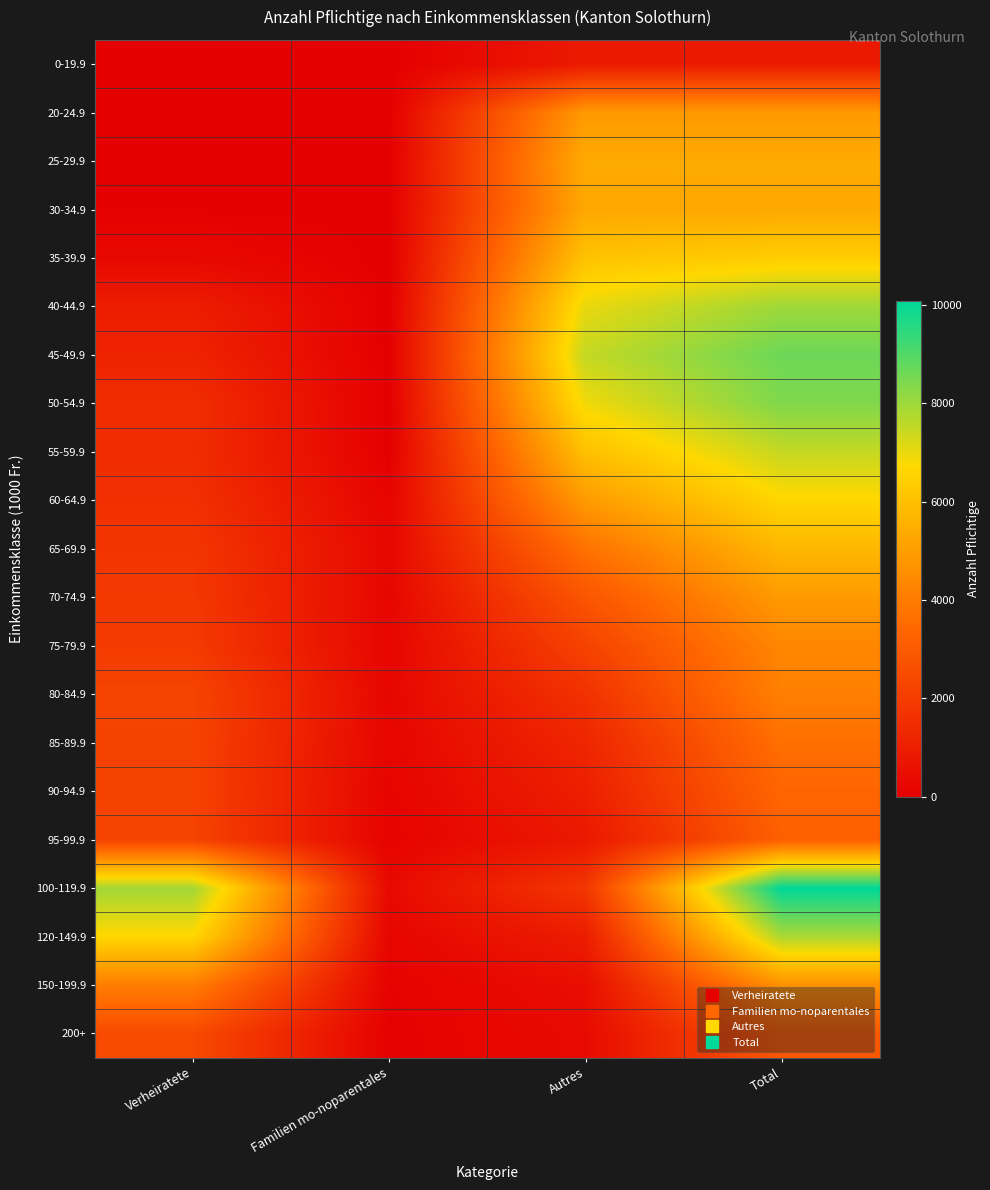

At how many categories does at least one series exceed 3546?

3